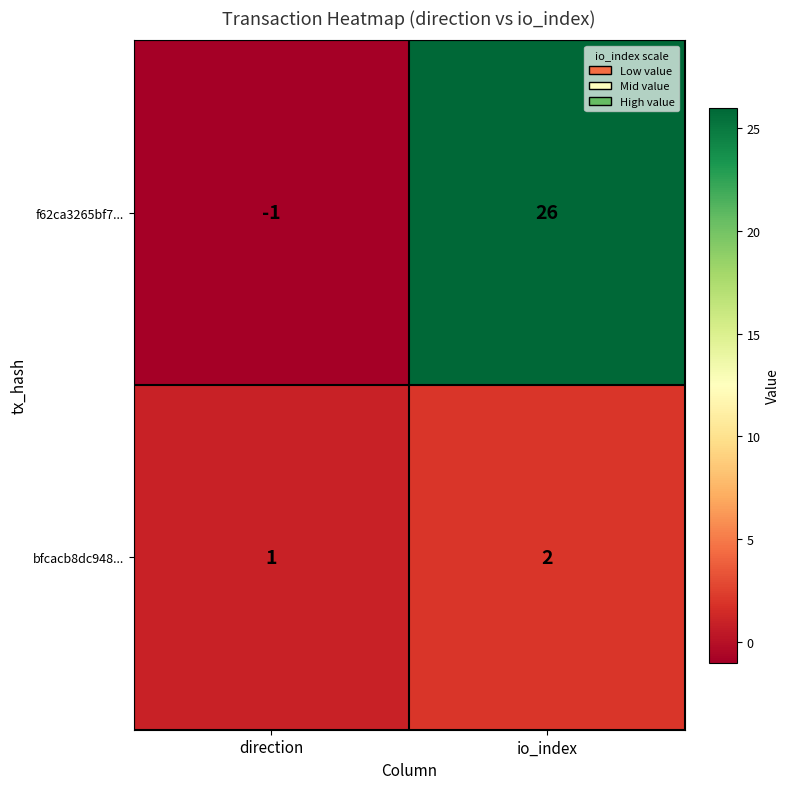

At io_index, list the series in order from largest to smallest.

f62ca3265bf7..., bfcacb8dc948...